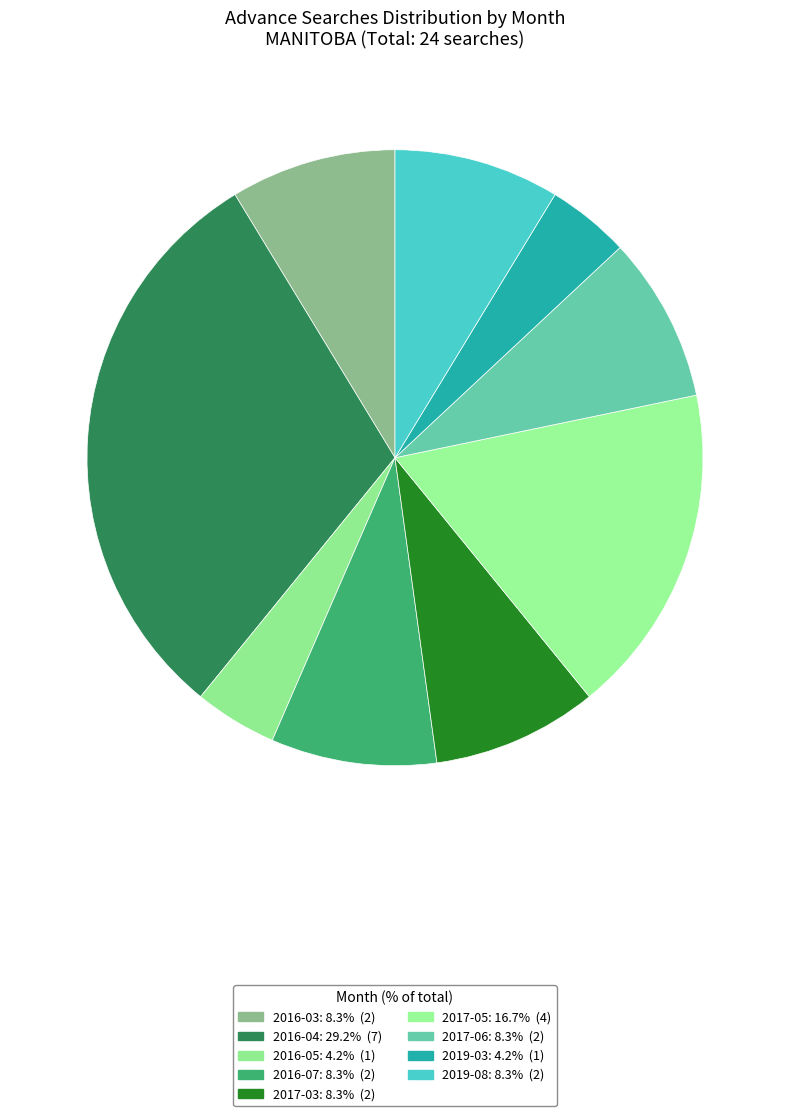

Does 2016-03 represent more than half of the total?

No